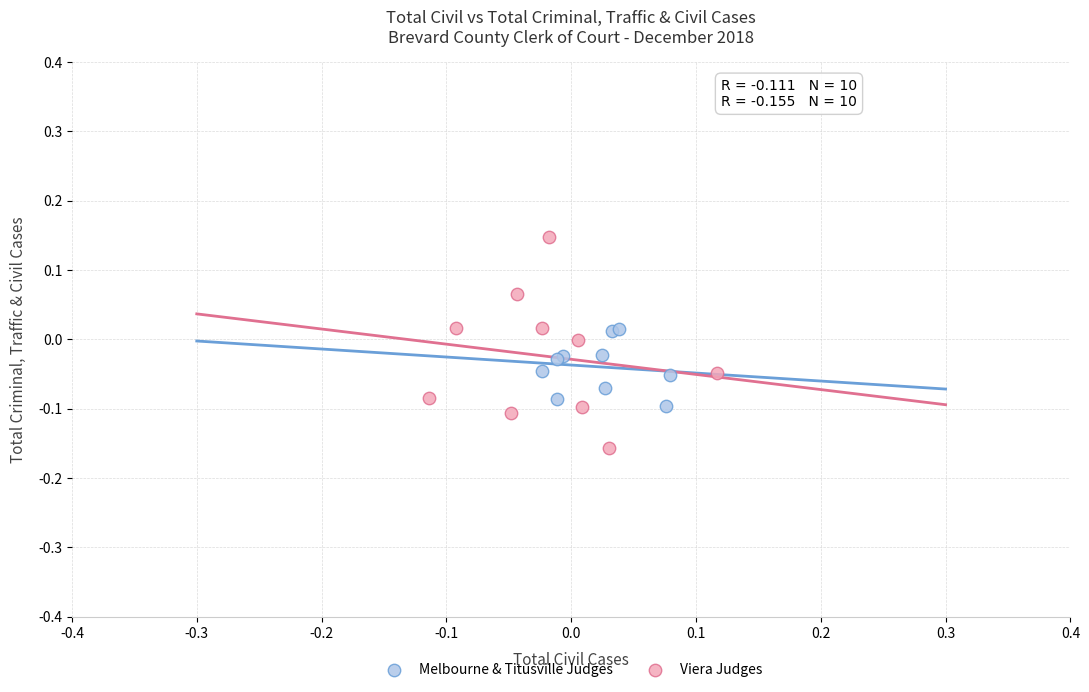

Which series has the widest spread of Y values?

Viera Judges